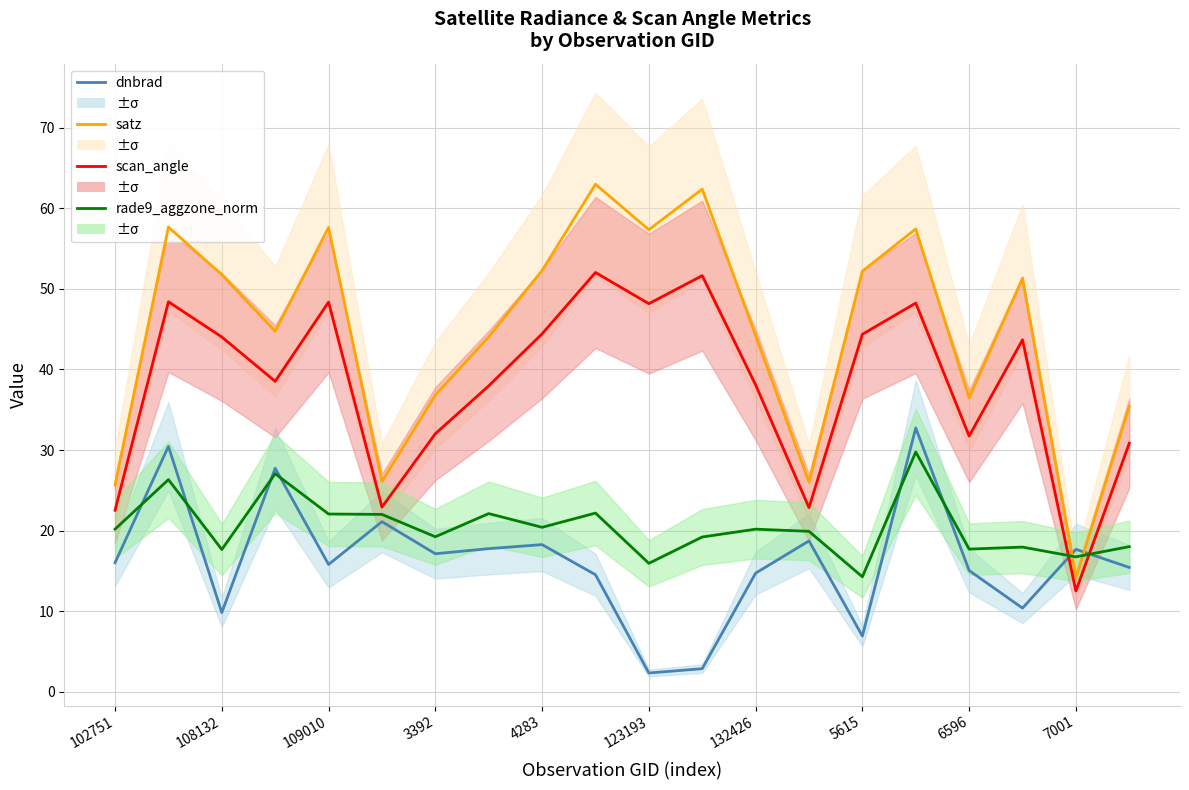

What is the minimum value shown in the chart?

2.3